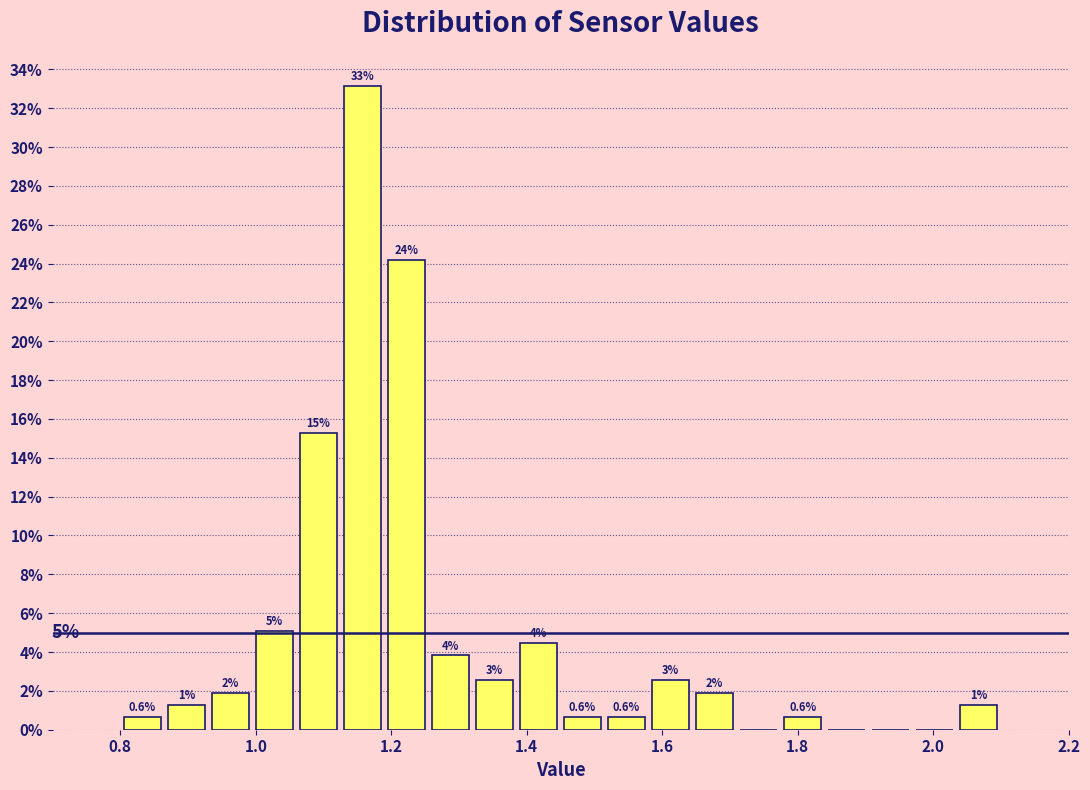

Around what value on the x-axis is the tallest bar? Give the approximate position of its centre, as read against the axis.

1.16